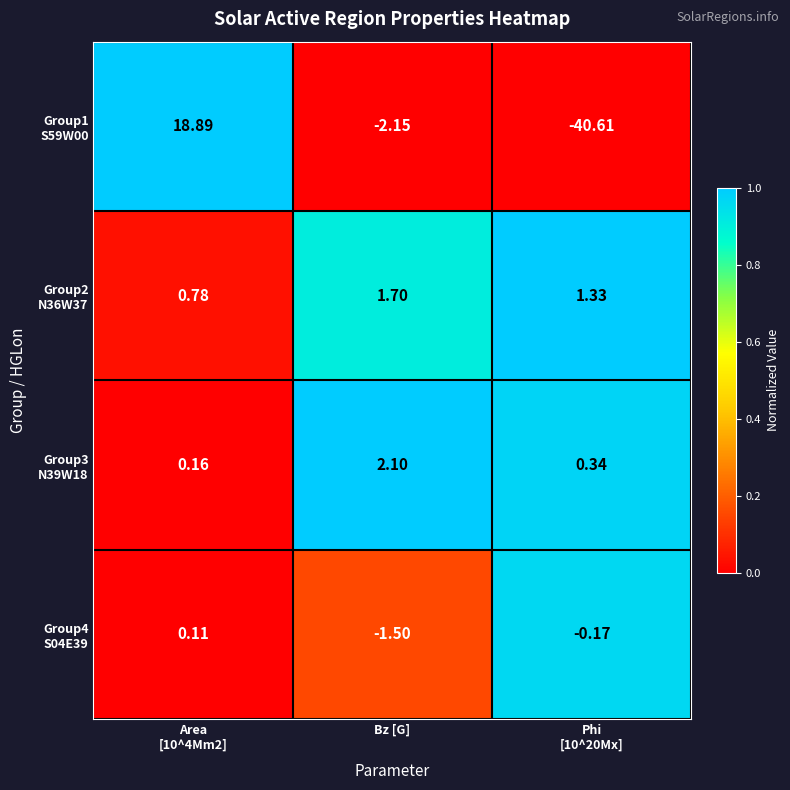

How many categories are shown in the chart?

3